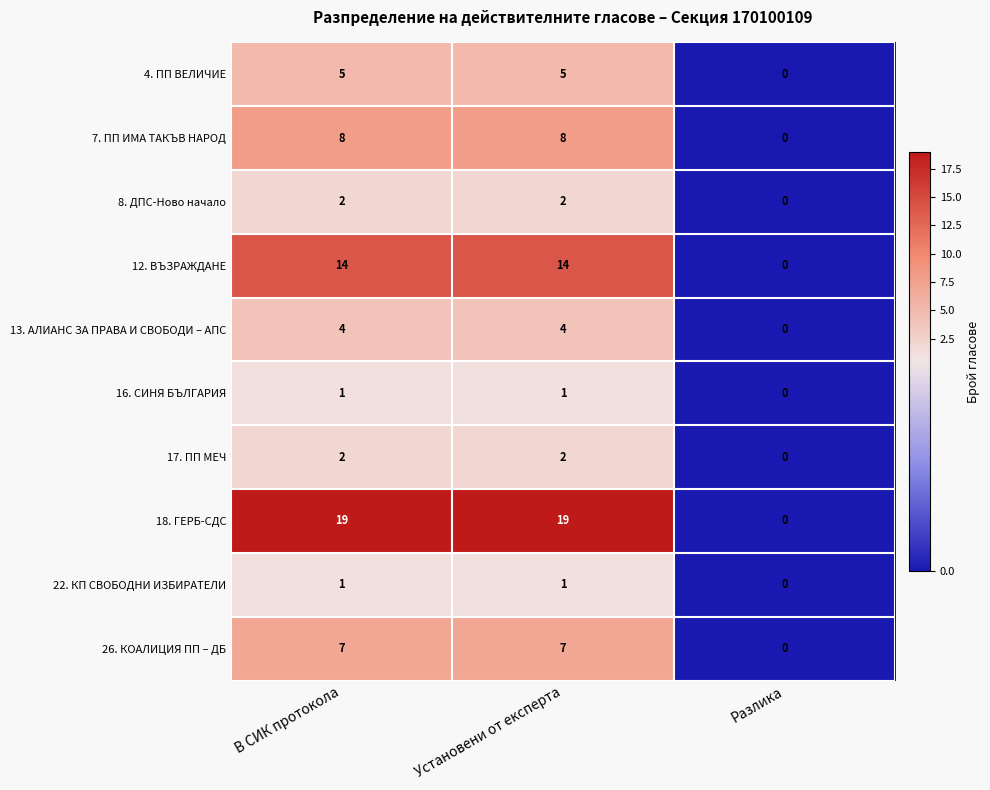

What value does the 26. КОАЛИЦИЯ ПП – ДБ series have at Установени от експерта?

7